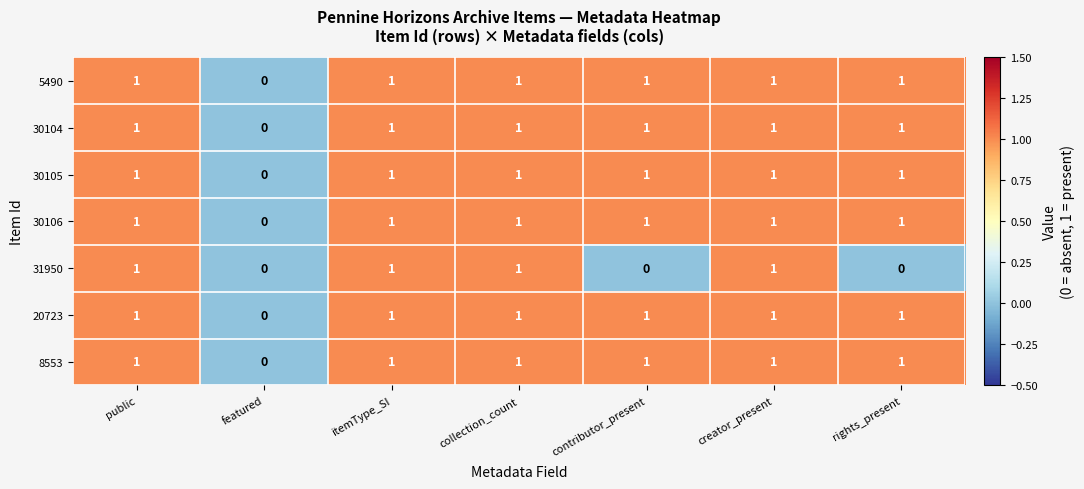

What is the total value across all series at rights_present?

6